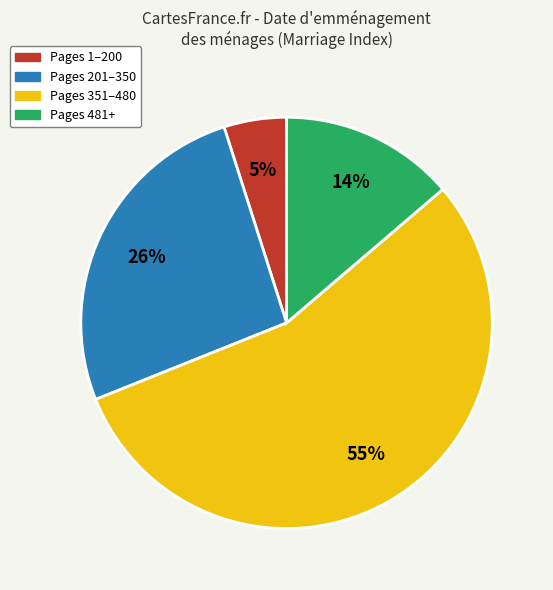

To the nearest percent, what is the average slice percentage?

25%